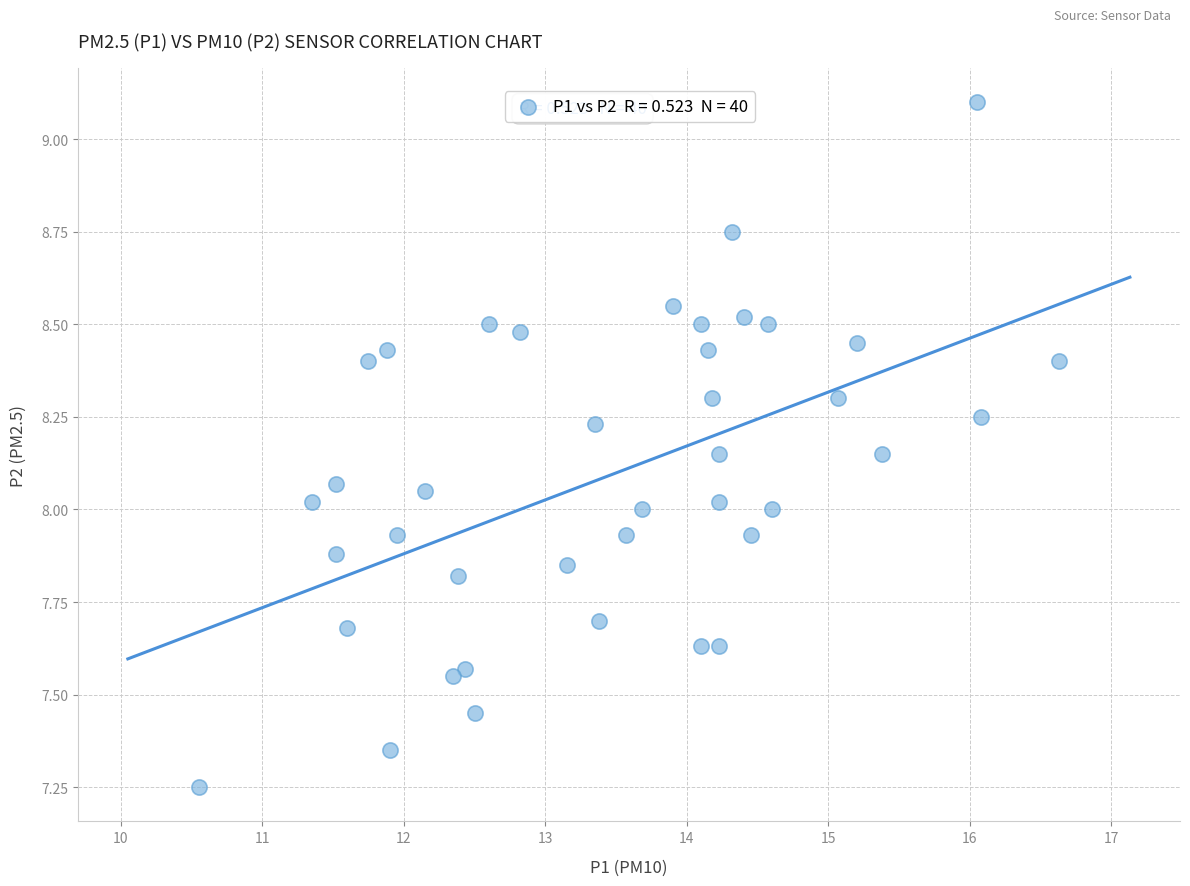

What is the range of X values (max minus min)?

6.1